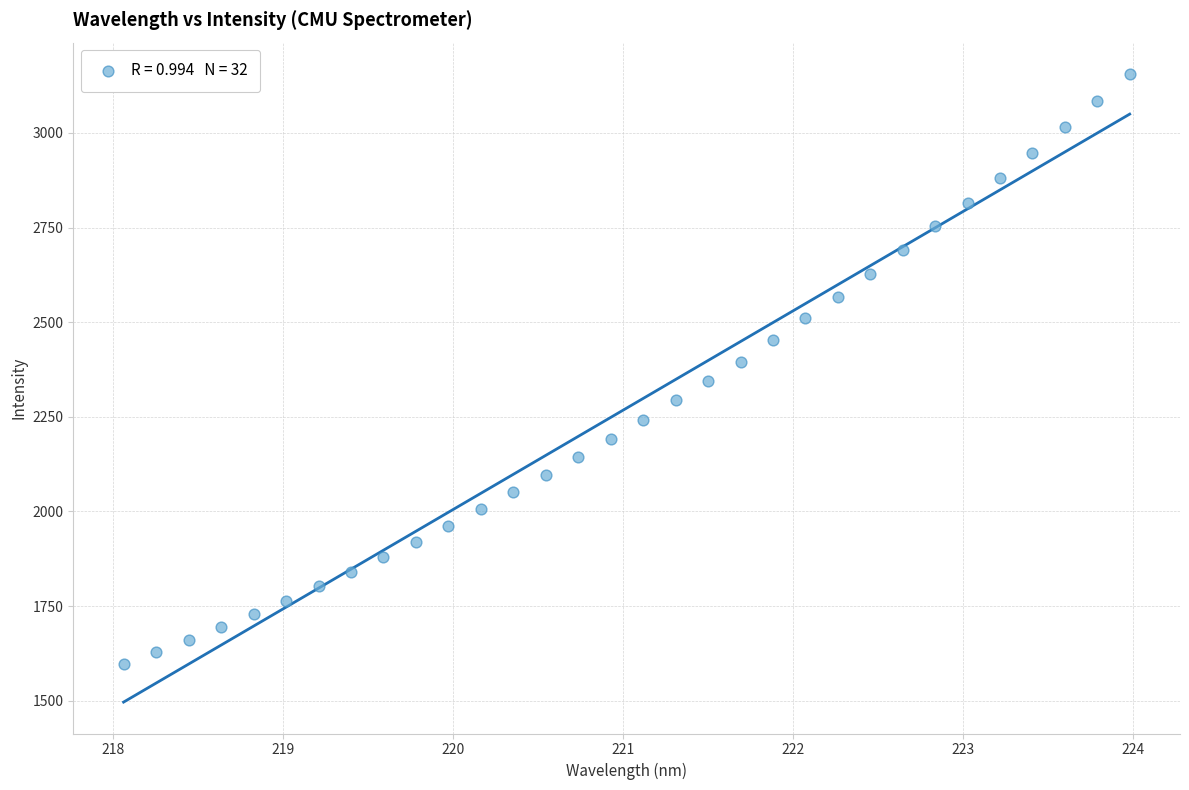

What is the range of X values (max minus min)?

5.9